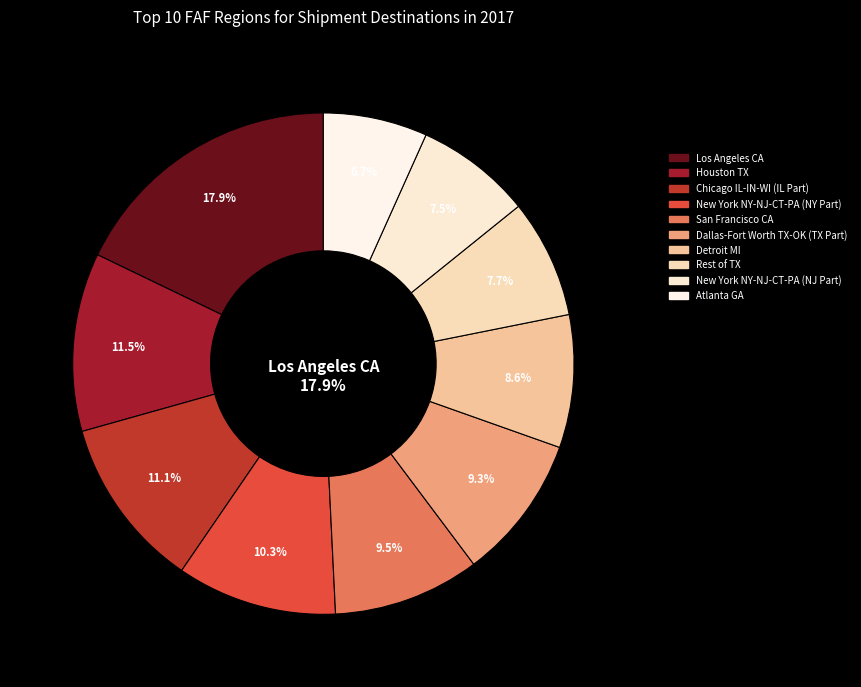

Between Los Angeles CA and New York NY-NJ-CT-PA (NJ Part), which is larger?

Los Angeles CA